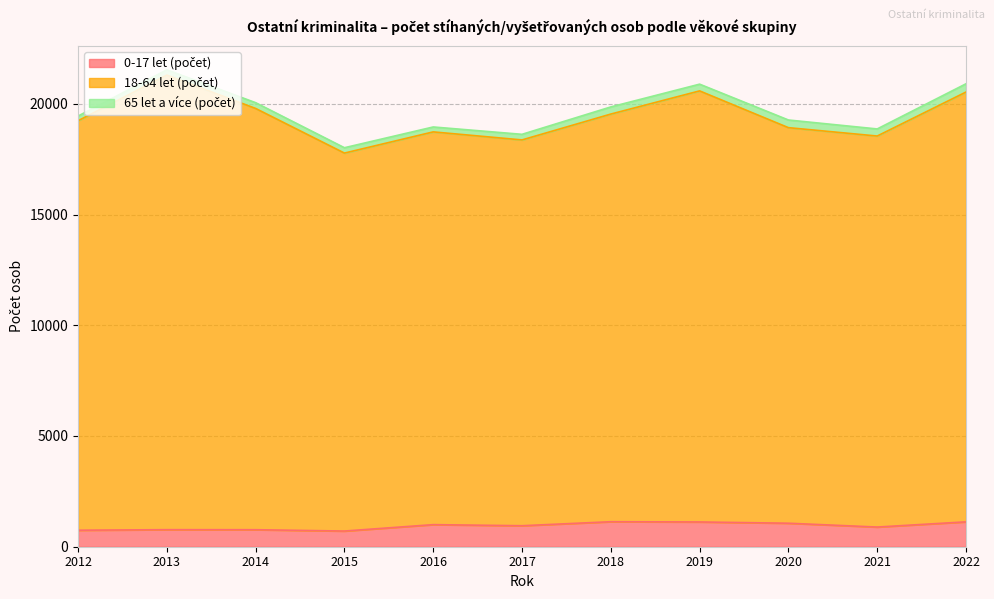

True or false: 18-64 let (počet) and 0-17 let (počet) intersect in this chart.

False